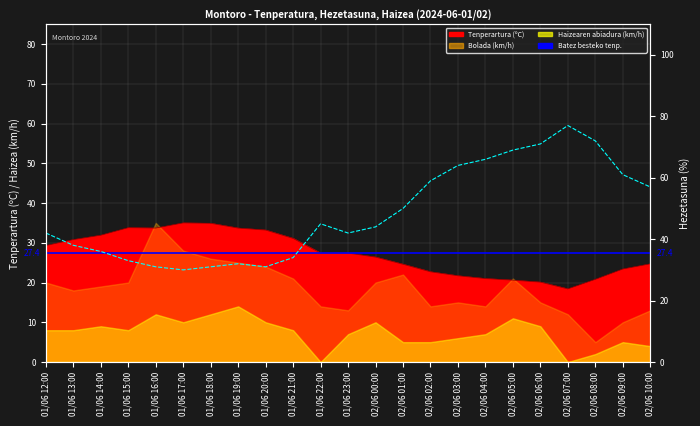

Where is the first local maximum for Tenperartura (ºC)?

01/06 15:00